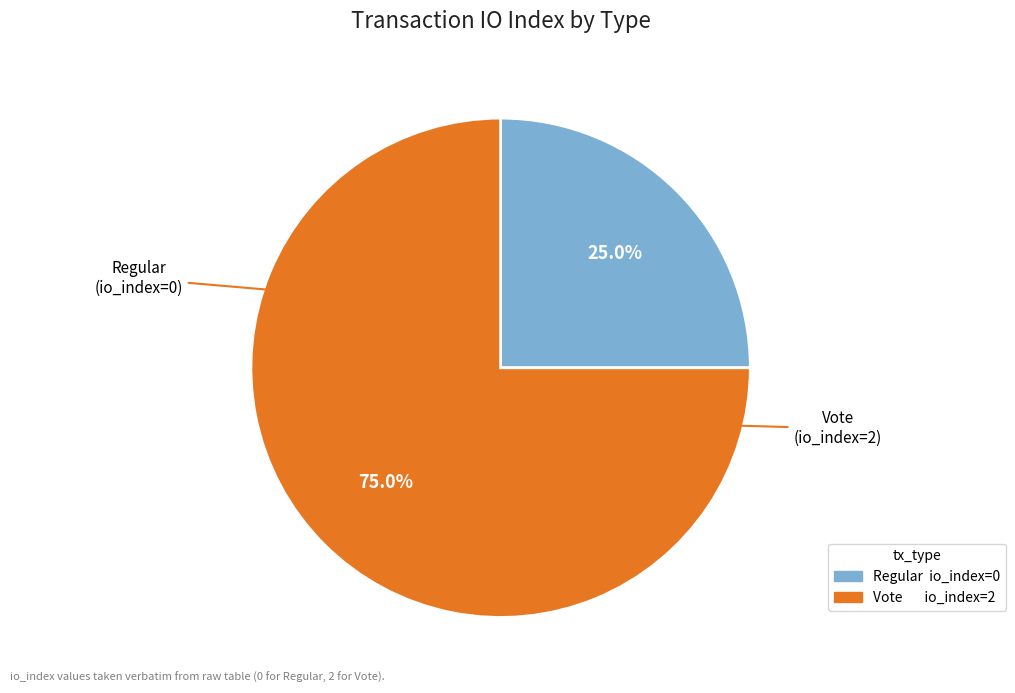

How many slices are in this pie chart?

2